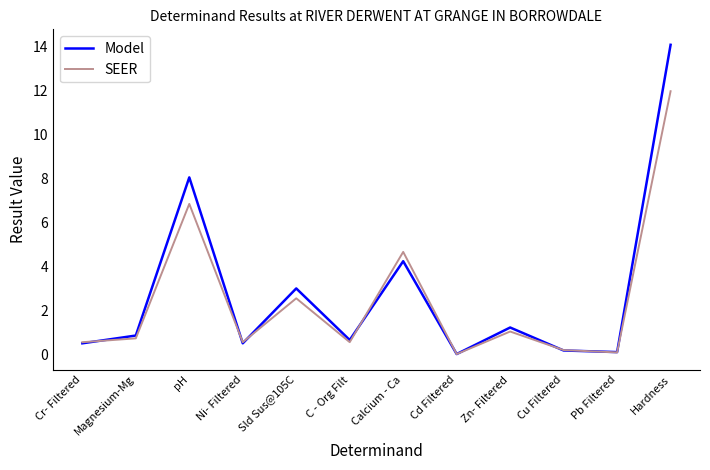

Rank the series by their average value, from lowest to highest.

SEER, Model